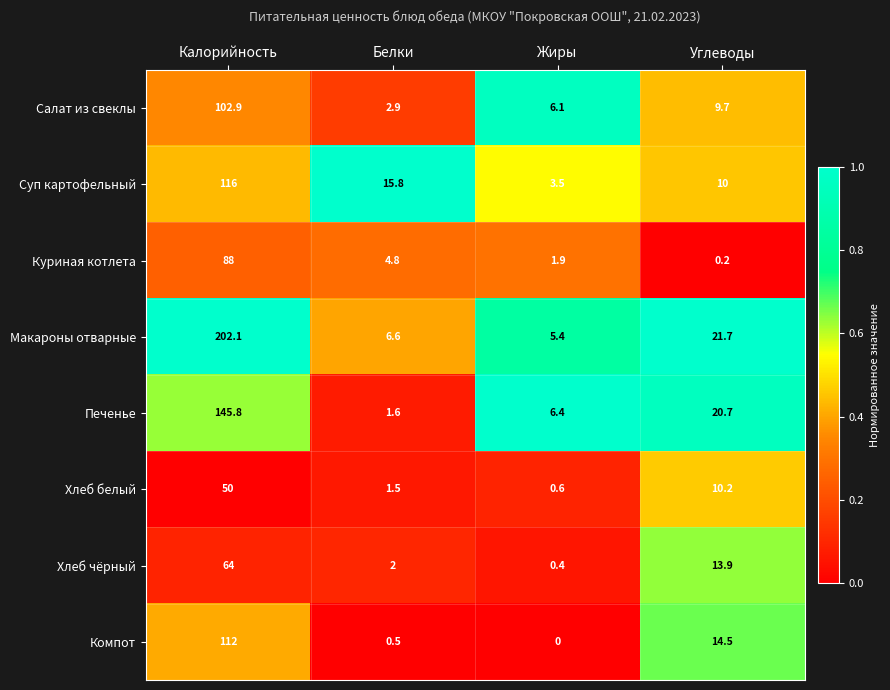

Where does the Компот series first go above 14?

Калорийность